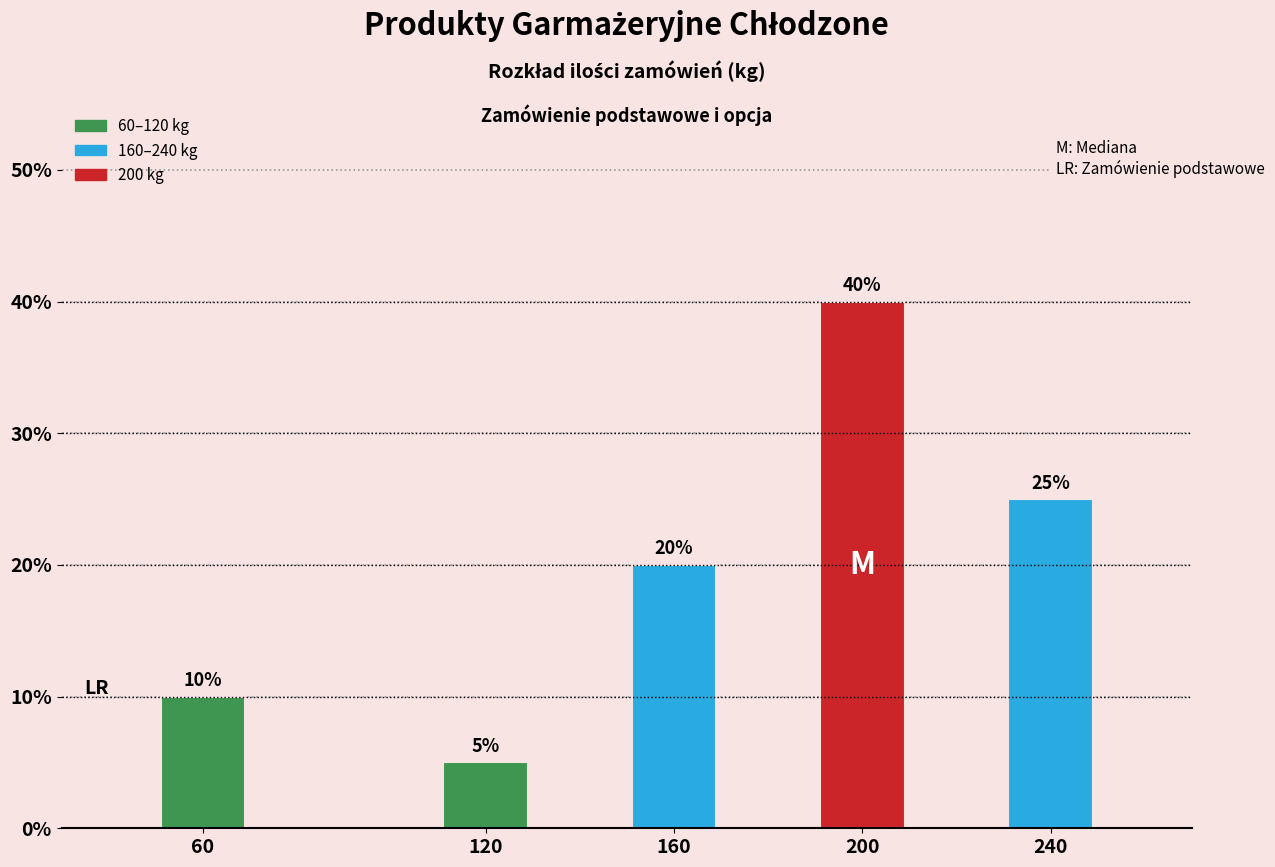

Reading left to right, transcribe all the data shown in this chart.

60=10	120=5	160=20	200=40	240=25